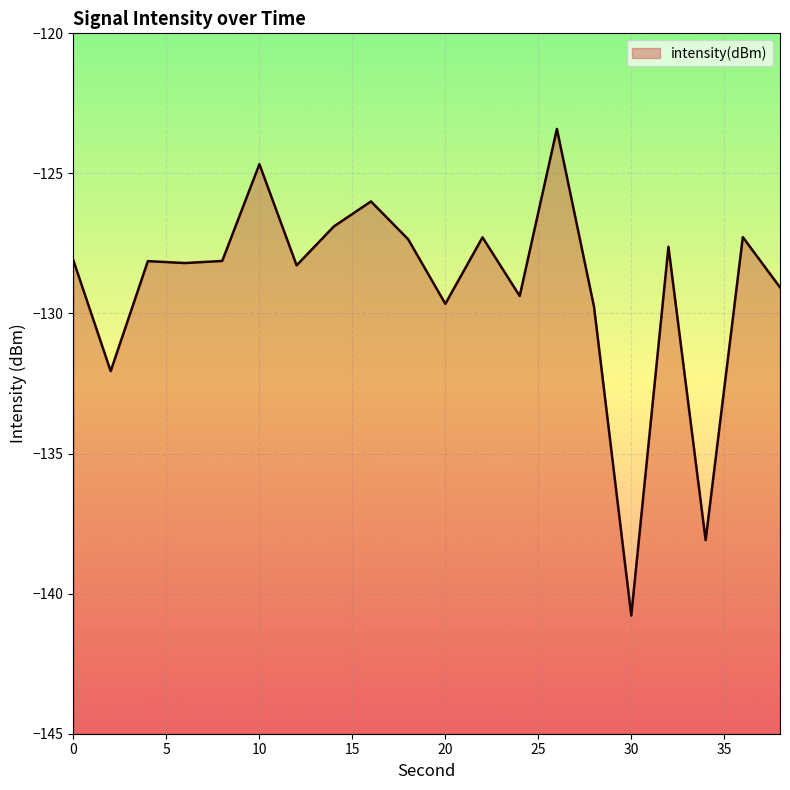

What is the difference between the values at 24 and 8?

1.3